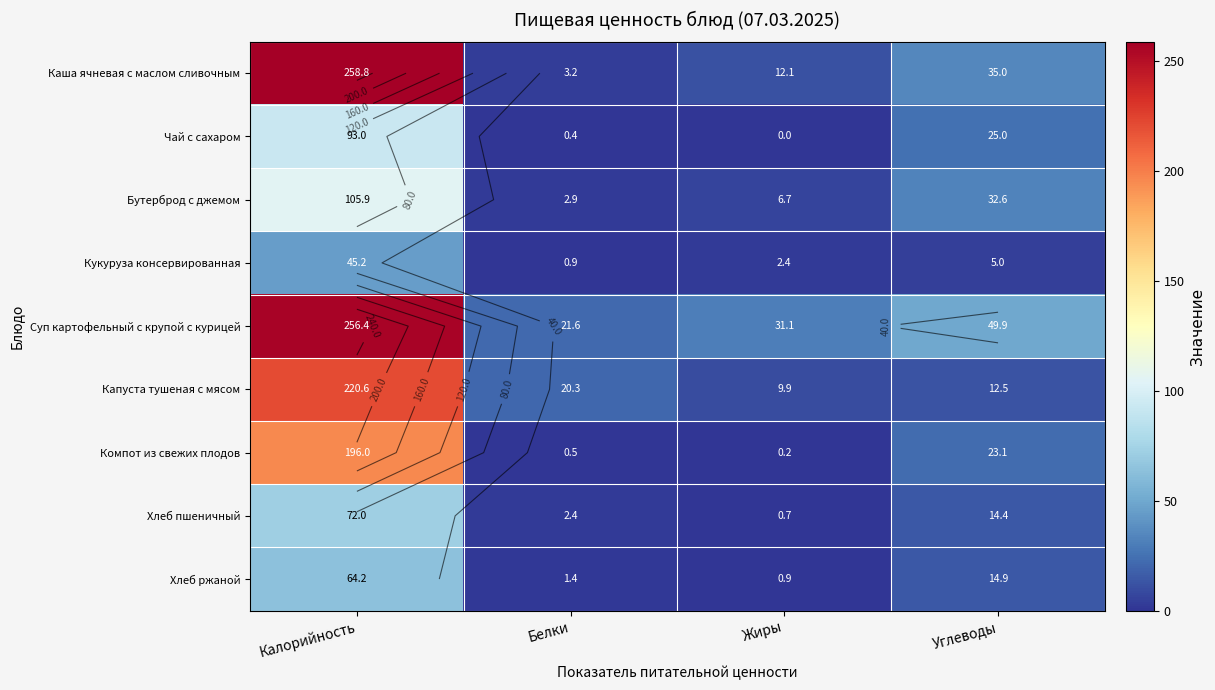

Which series changed the most between Калорийность and Белки?

Каша ячневая с маслом сливочным